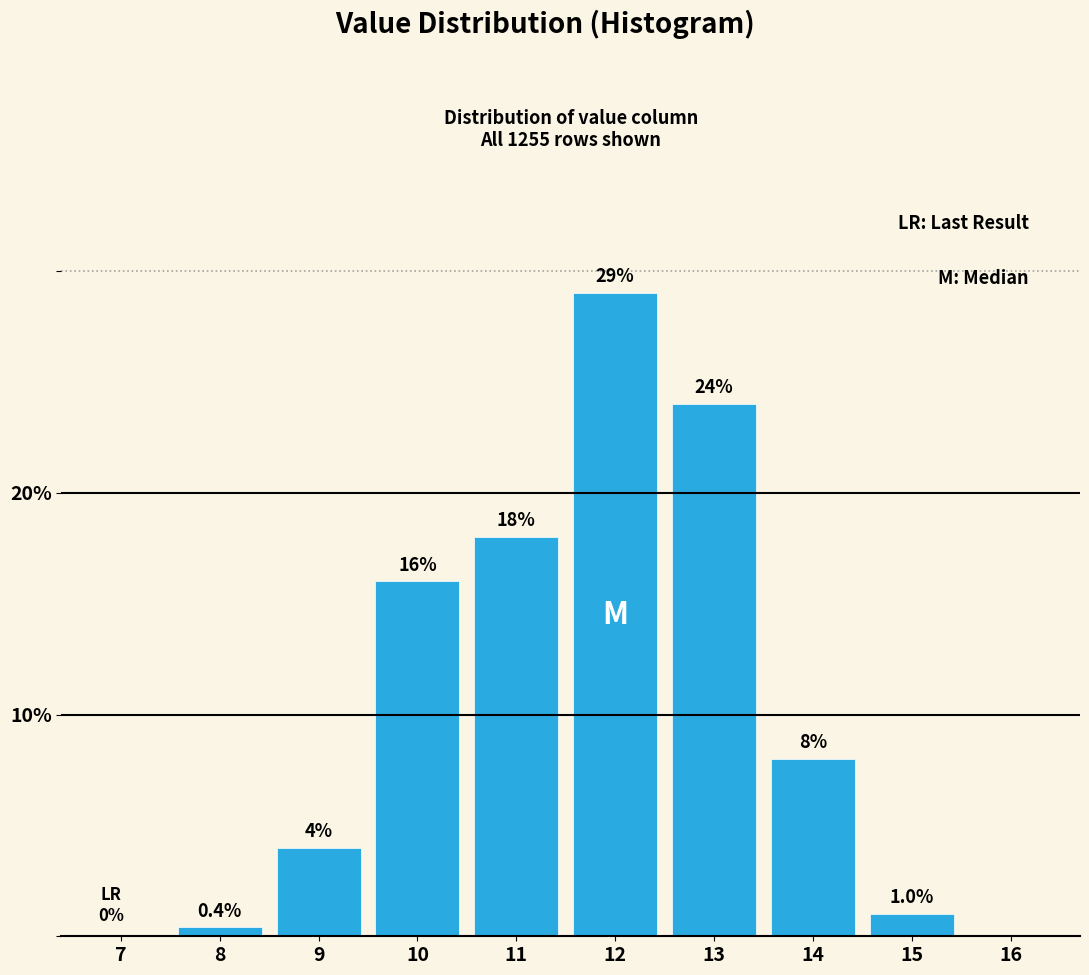

Reading right to left, what are all the values shown in this chart?

16=0.0	15=1.0	14=8.0	13=24.0	12=29.0	11=18.0	10=16.0	9=4.0	8=0.4	7=0.0